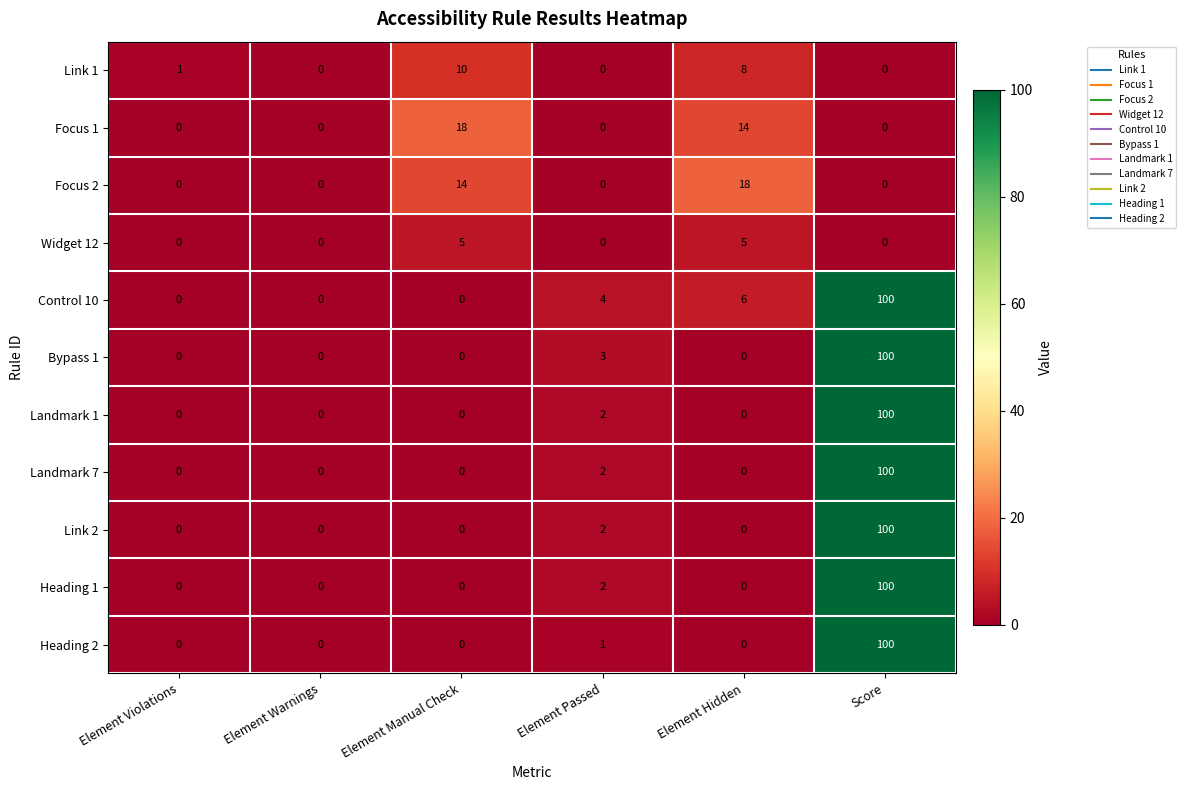

True or false: Landmark 7 has a value of 47 at Element Manual Check.

False